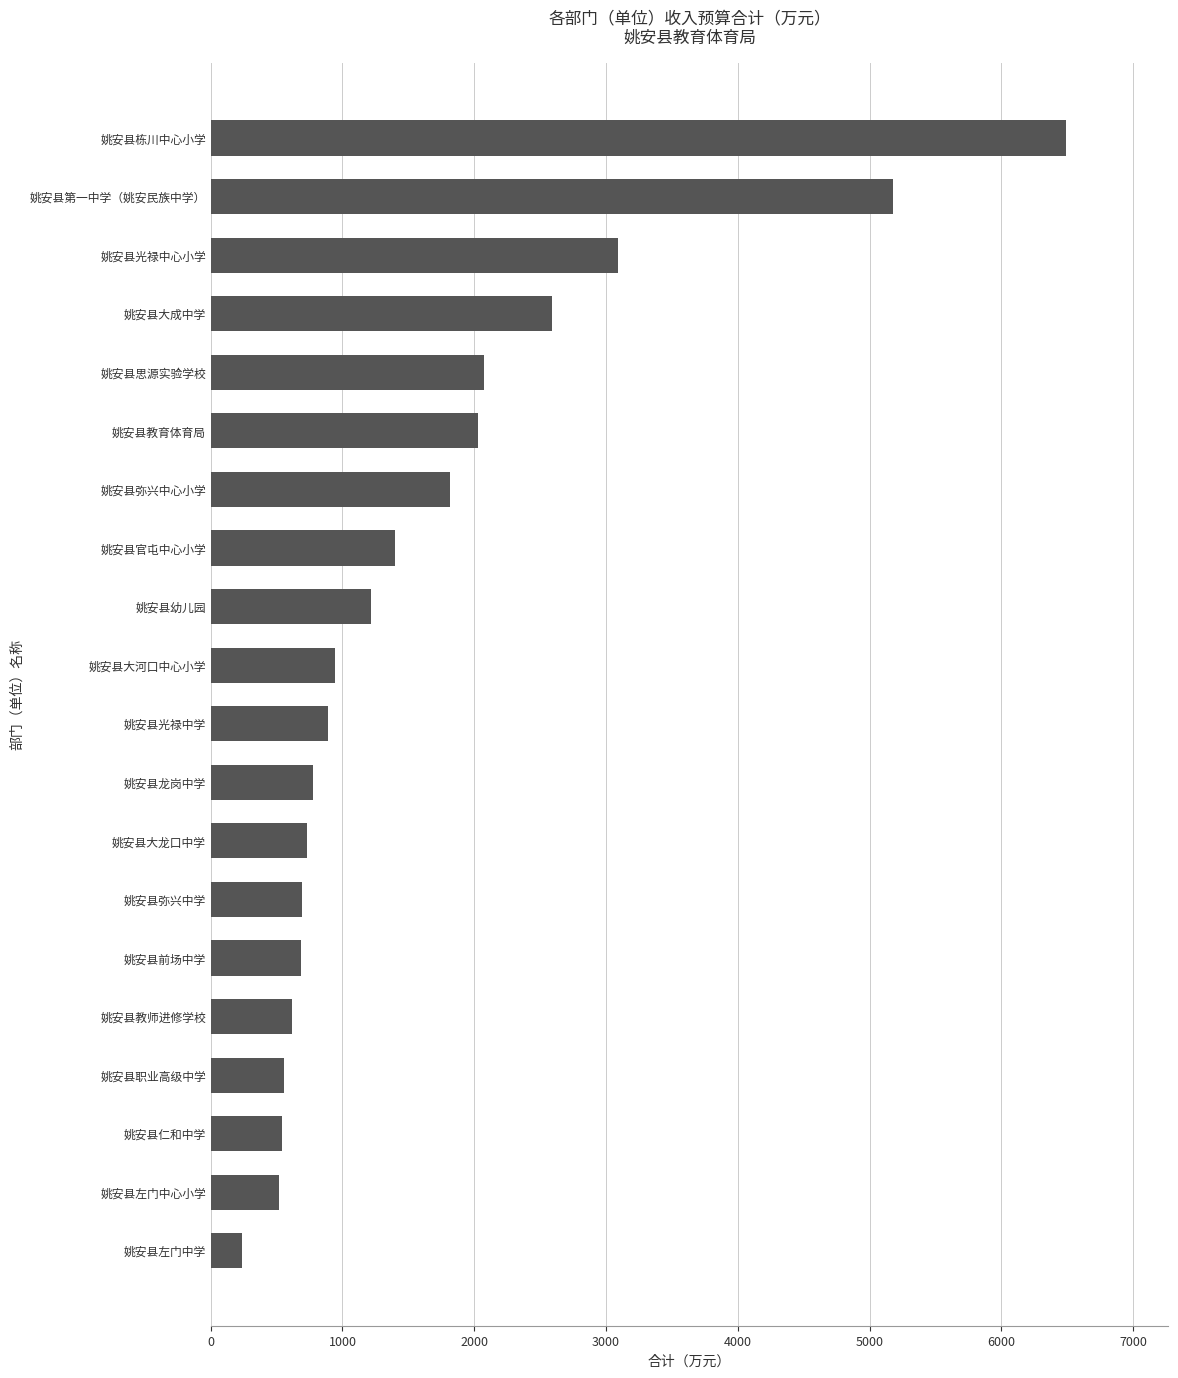

At which category does the chart reach its peak across all series?

姚安县栋川中心小学